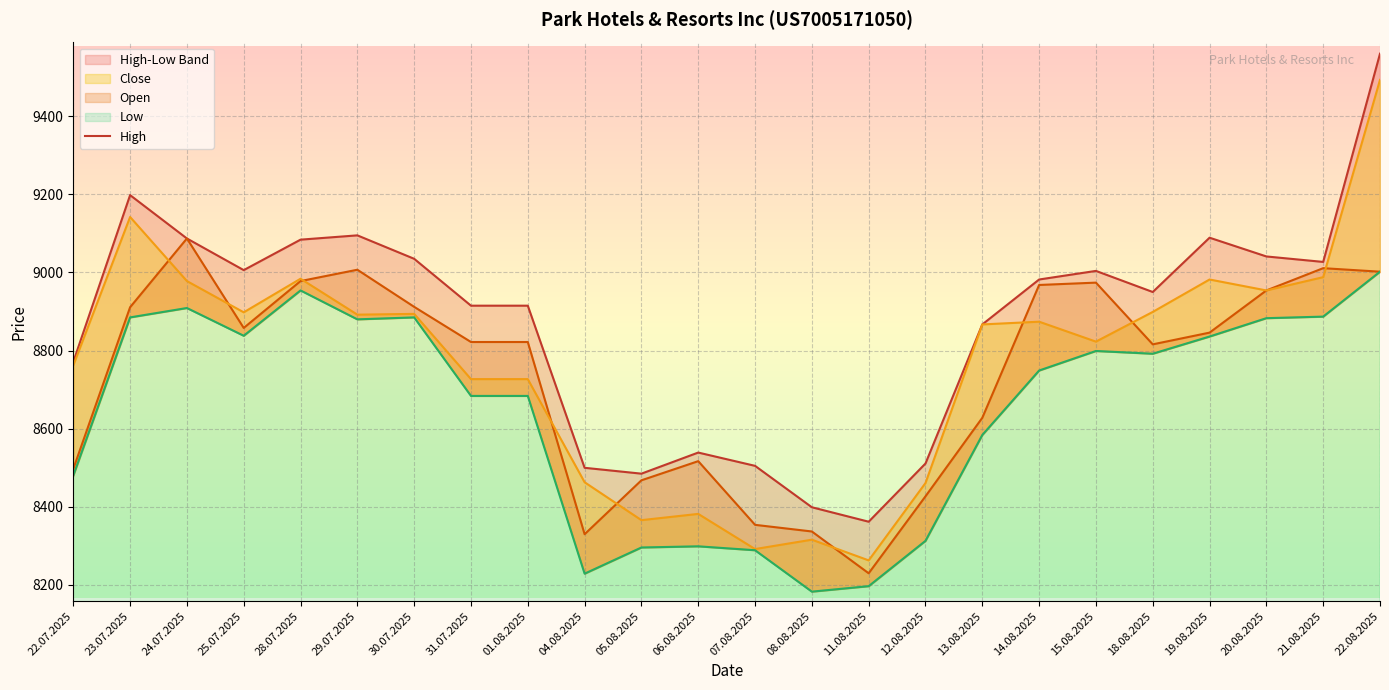

List the series in order of their peak value, lowest first.

Low, Open, Close, High